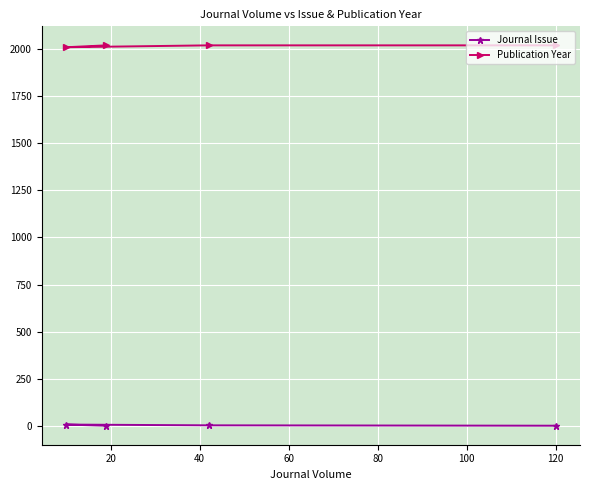

What is the greatest value displayed?

2019